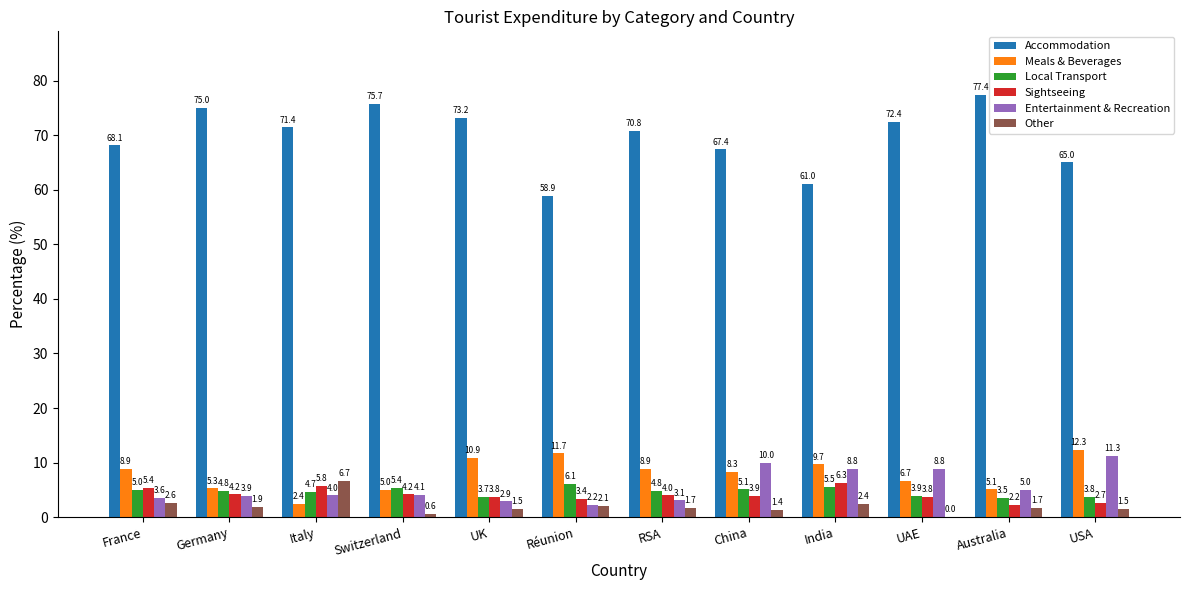

How many groups of bars are there?

12